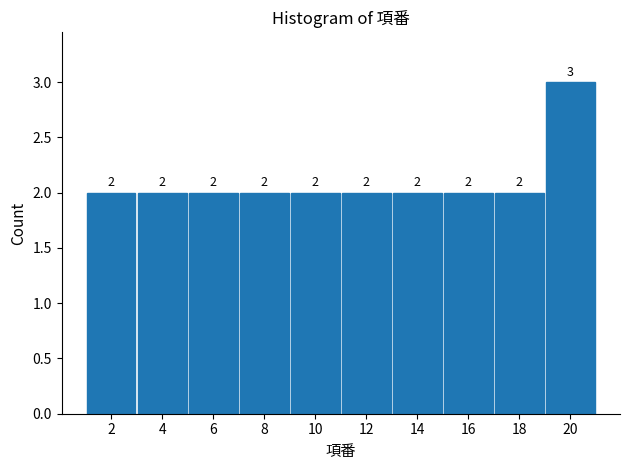

Over which range of the x-axis is the bar tallest?

19 to 21